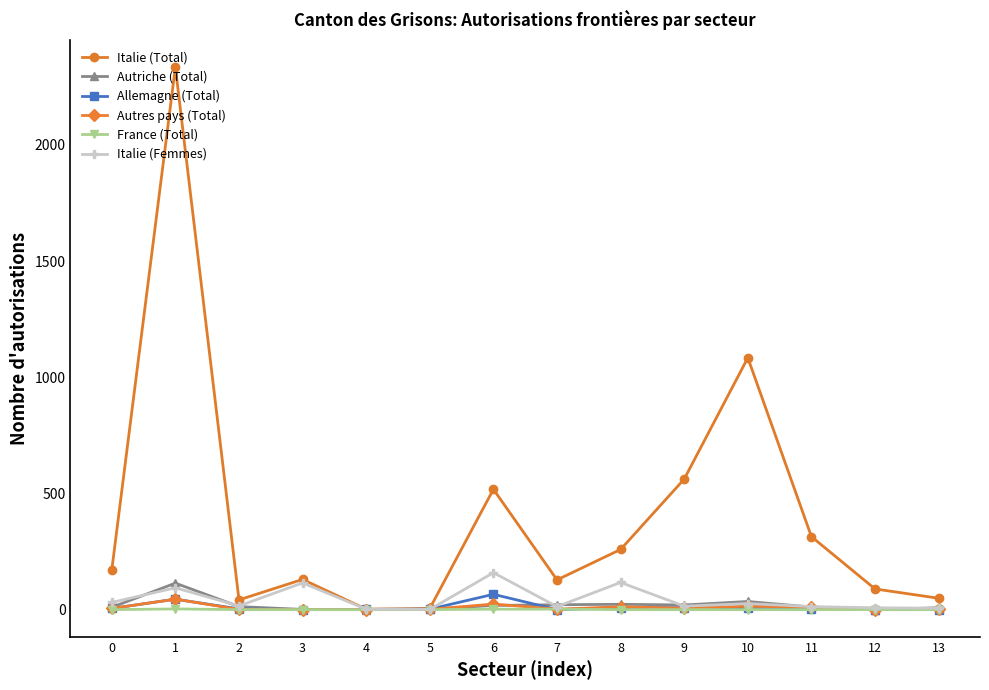

Where is the first local maximum for Autriche (Total)?

1